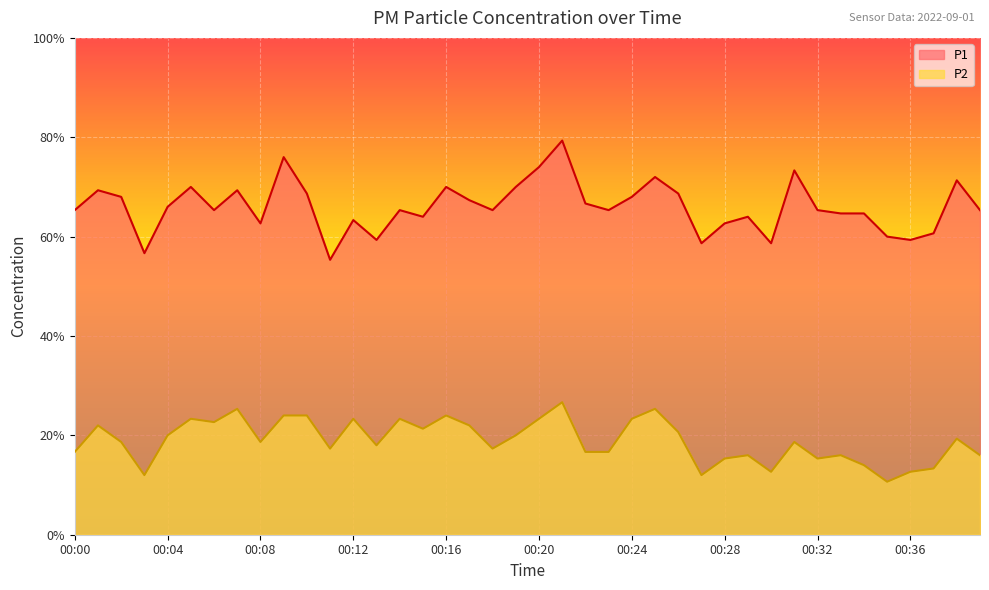

At how many categories does at least one series exceed 0?

40